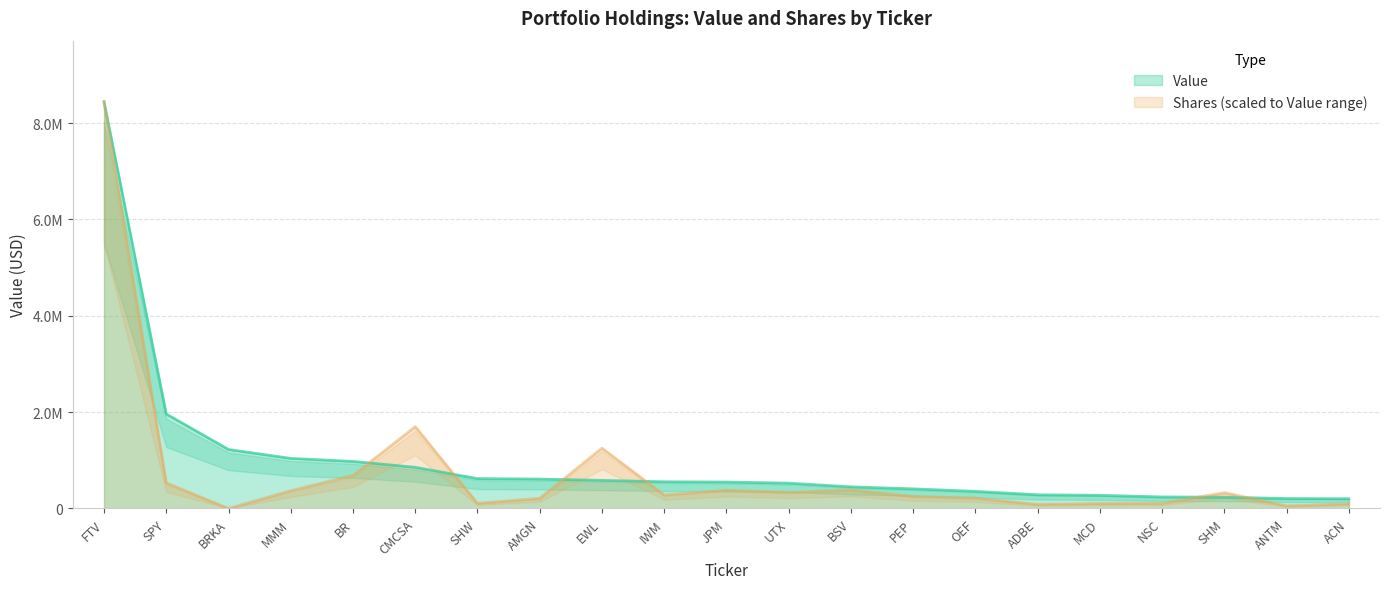

True or false: Shares or principal amount and Value intersect in this chart.

True